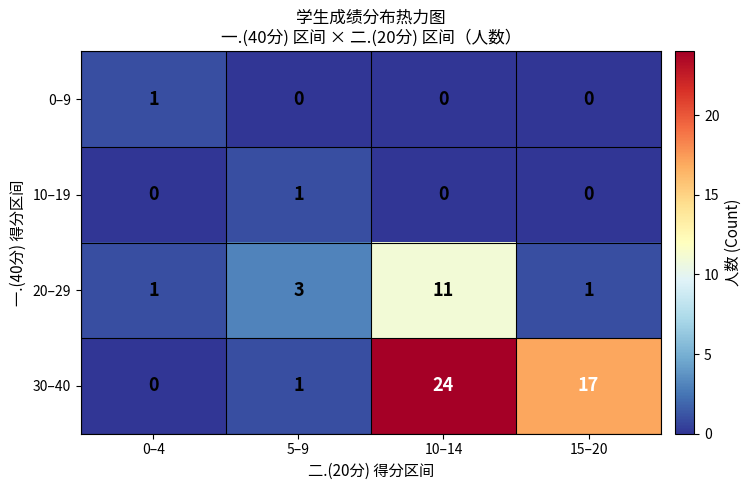

Between 0–4 and 15–20, which series saw the biggest shift?

30–40